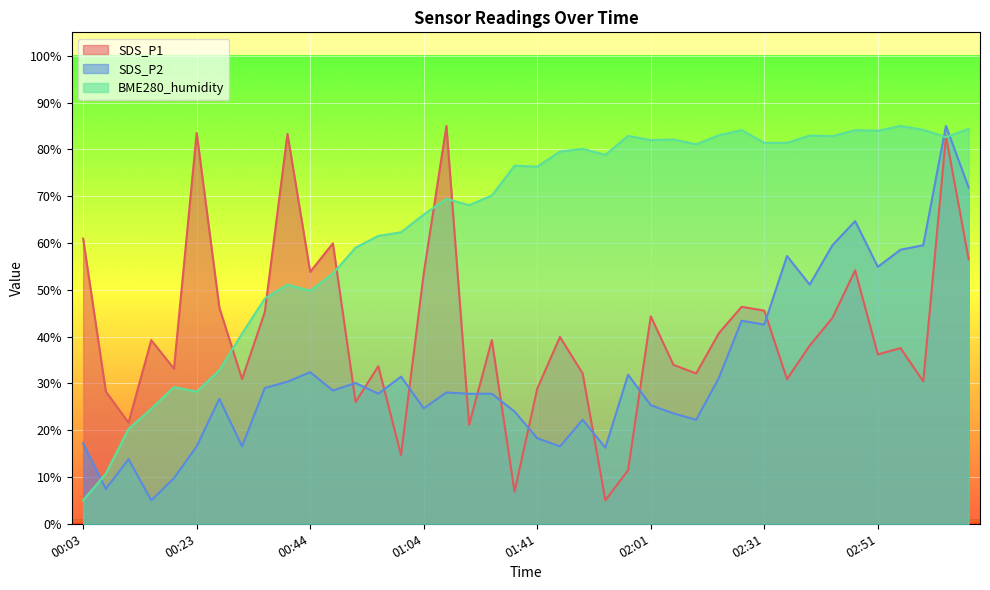

Is it true that SDS_P2 equals 43.4 at 02:27?

True